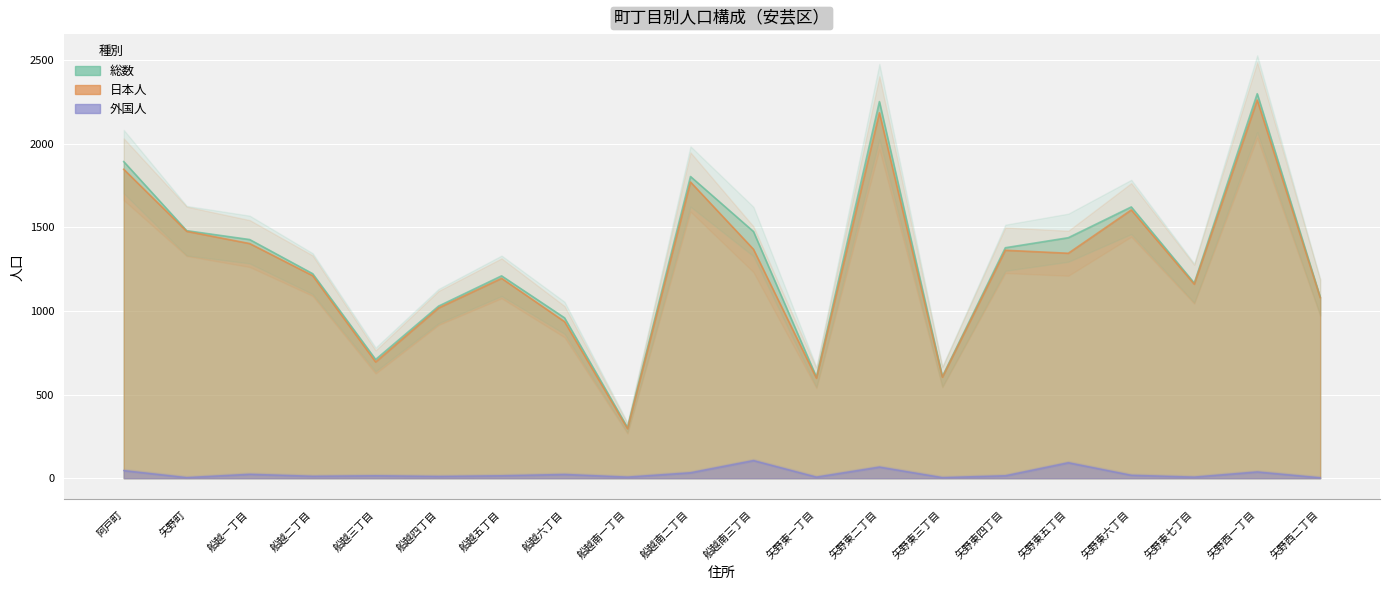

Reading left to right, list all the values displayed in this chart.

総数: 1893	1480	1427	1223	710	1029	1210	959	303	1804	1475	605	2252	608	1378	1438	1622	1167	2299	1083
日本人: 1847	1476	1403	1211	695	1018	1195	936	296	1771	1369	598	2185	604	1363	1345	1604	1160	2261	1080
外国人: 46	4	24	12	15	11	15	23	7	33	106	7	67	4	15	93	18	7	38	3